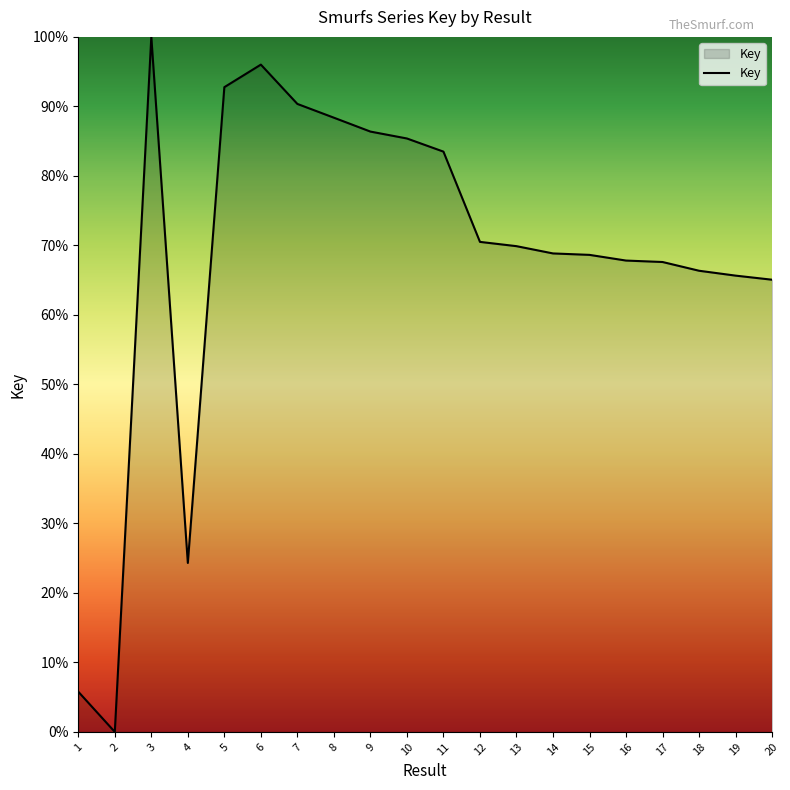

What is the change in value from 6 to 11?

-12.5